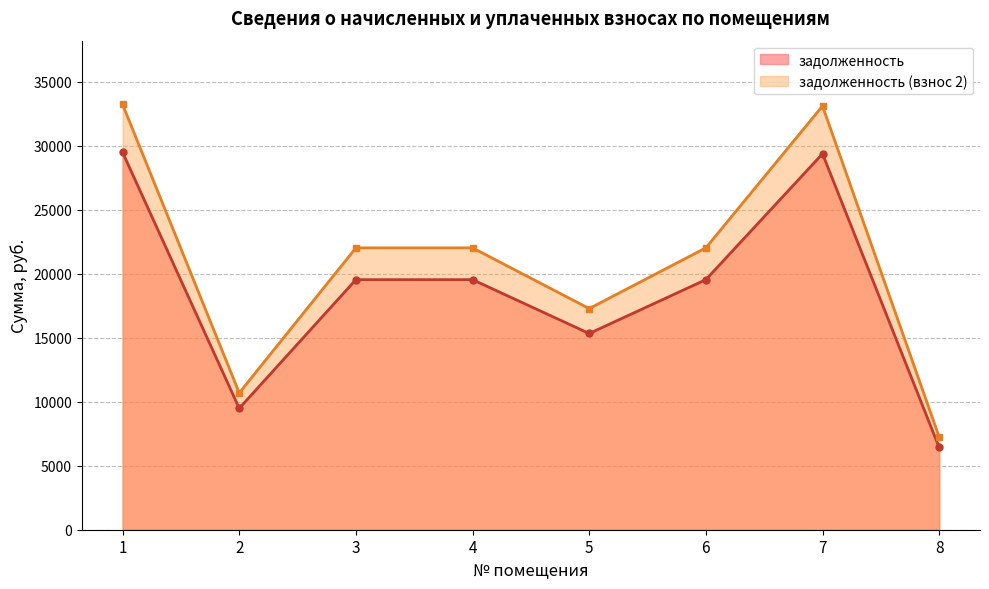

What is the difference between the maximum and minimum values in the задолженность (взнос 2) series?

25973.0